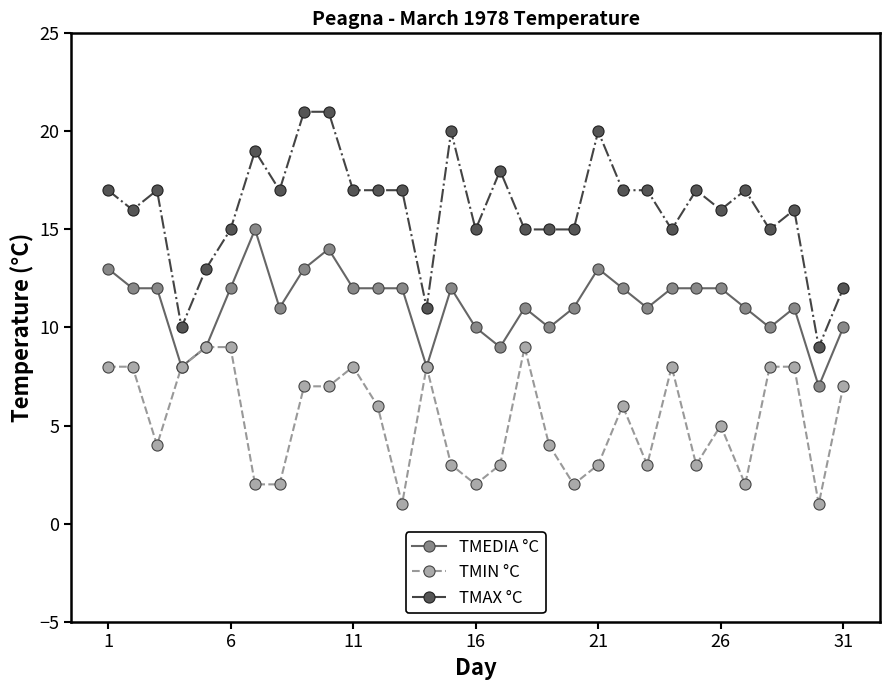

List the series in order of their overall mean, lowest first.

TMIN °C, TMEDIA °C, TMAX °C